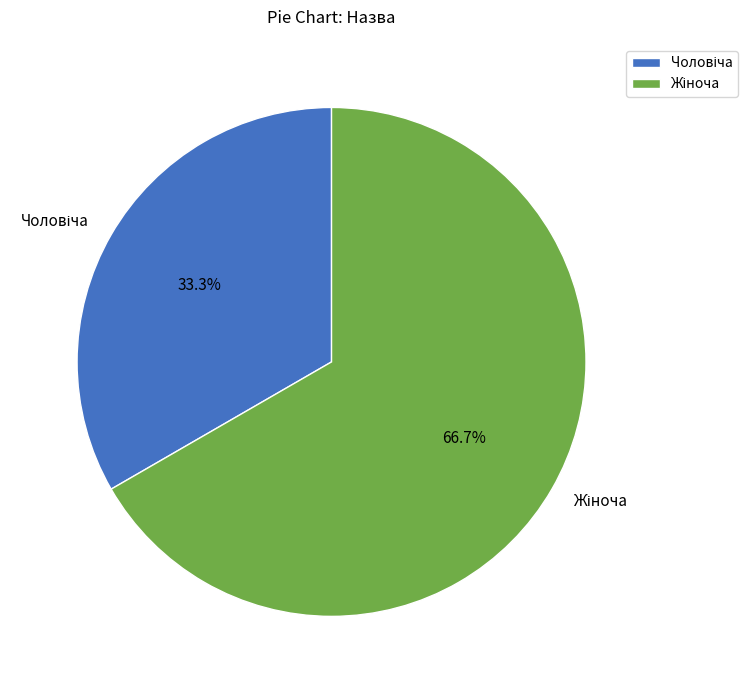

Does any single category account for the majority?

Yes